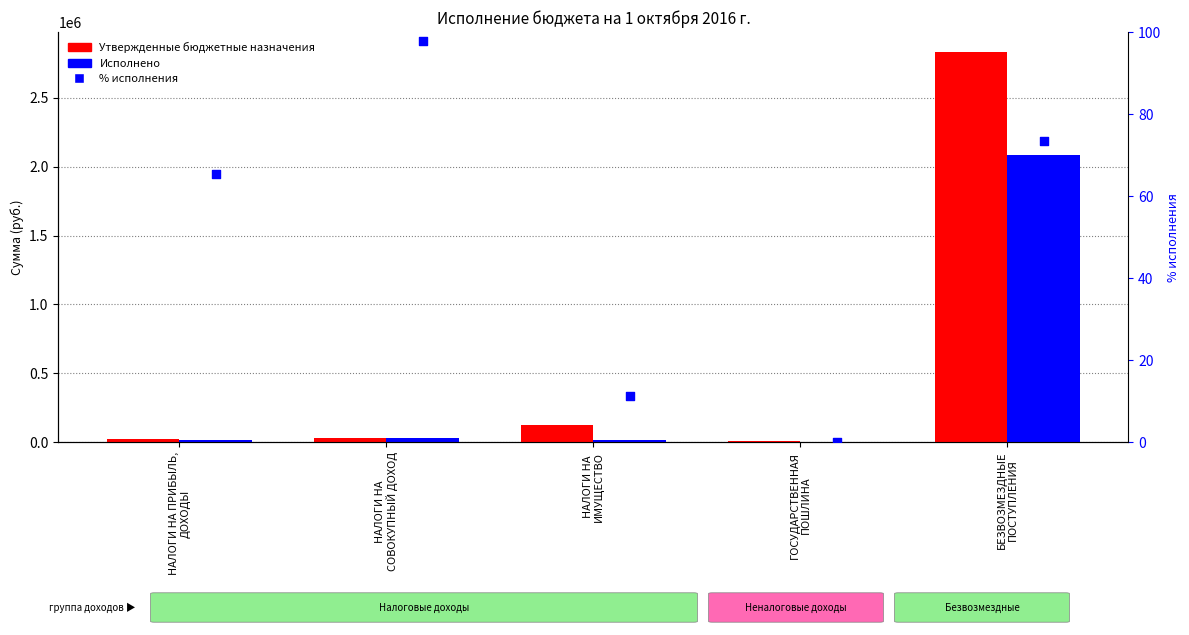

Which series contains the lowest Y value?

Исполнено